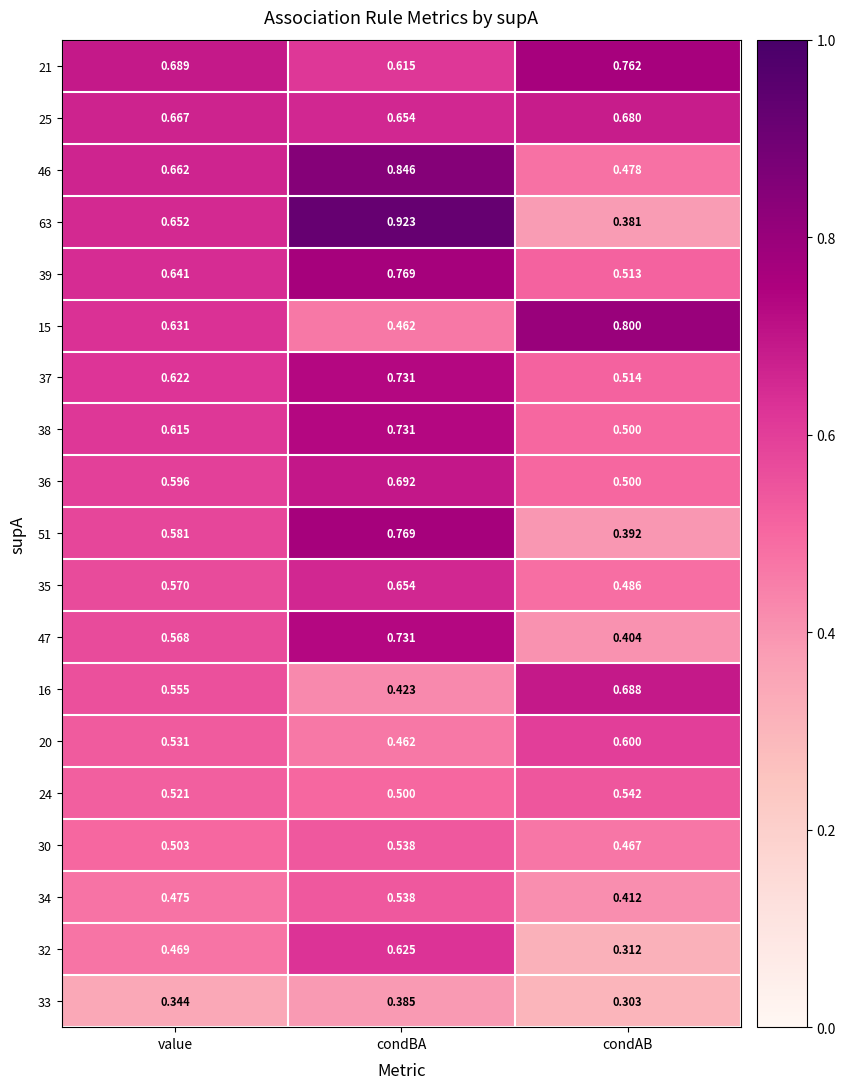

List the labels in order of 47 value, smallest first.

condAB, value, condBA